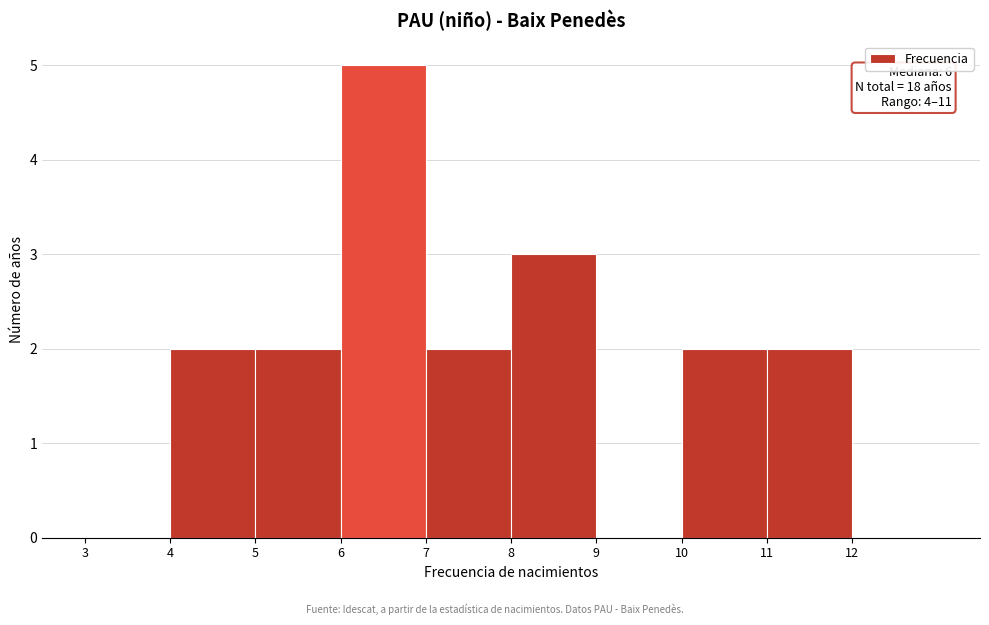

Over which range of the x-axis is the bar tallest?

6 to 7